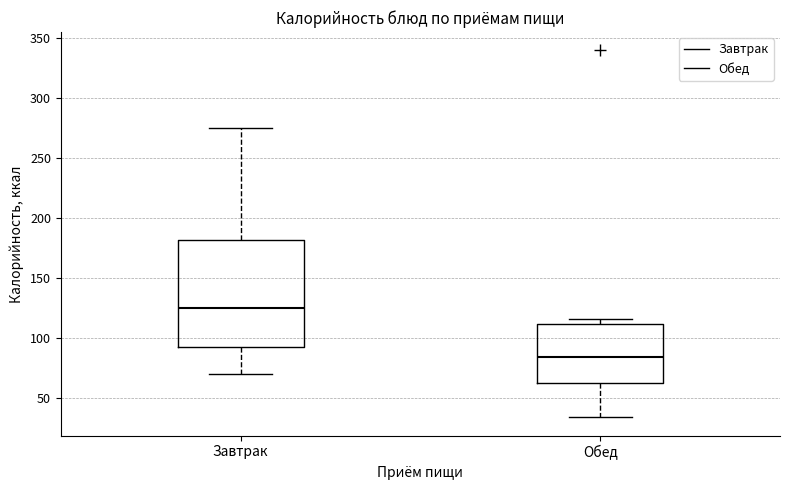

Reading left to right, read every box against the y-axis: the position of its median line, the range the box covers, and the ends of its whiskers. The values are not printed on the chart, so give them approximately, as read against the axis.

Завтрак: median 125, box 95 to 180, whiskers 70 to 275
Обед: median 85, box 60 to 110, whiskers 35 to 115